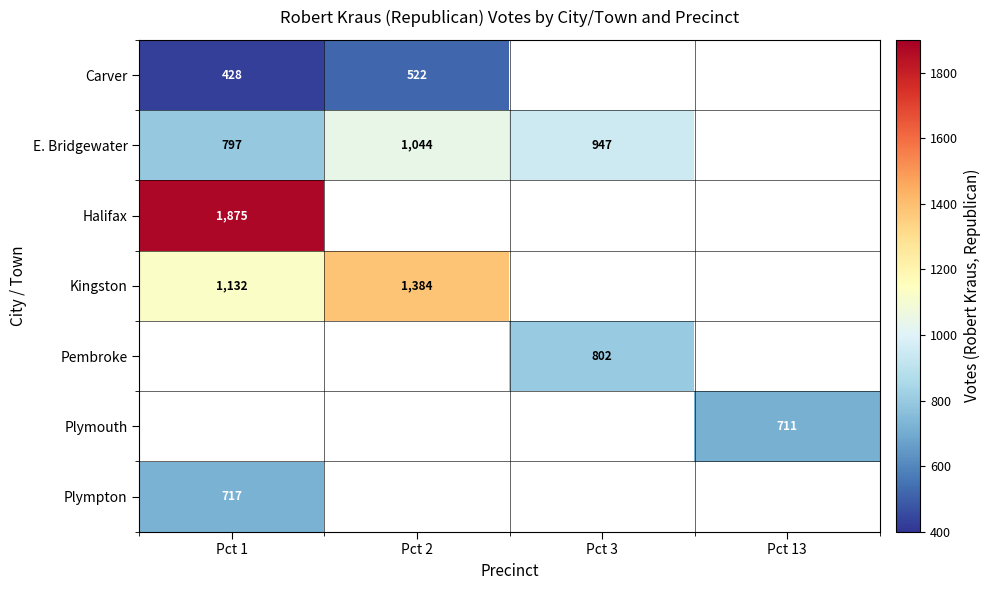

Is it true that E. Bridgewater equals 505.1 at Pct 1?

False